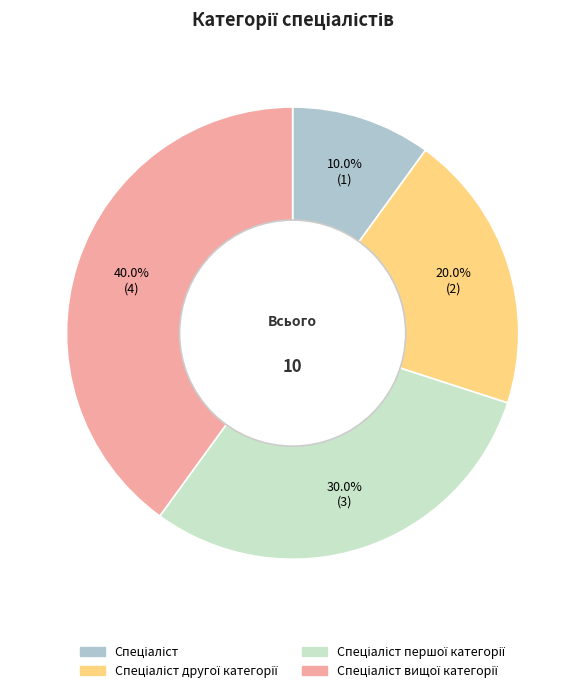

How many slices are in this pie chart?

4